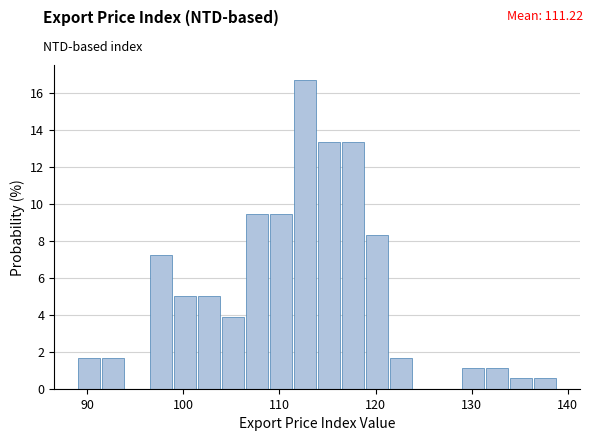

Read against the x-axis, roughly where is the centre of the tallest bar?

113